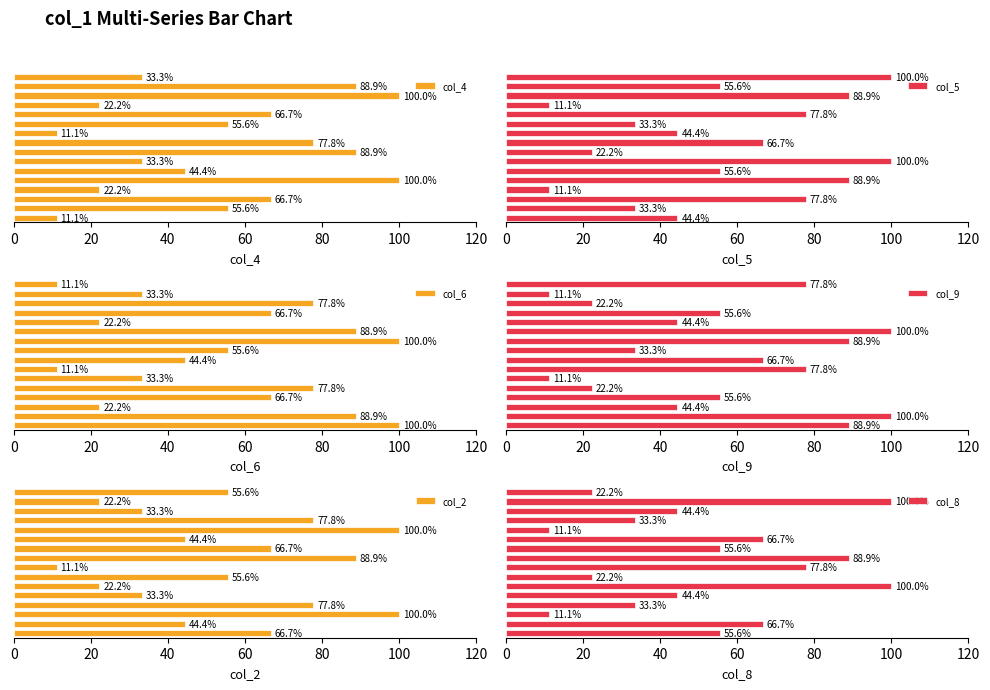

Rank the series by their maximum value, from lowest to highest.

col_4, col_5, col_6, col_9, col_2, col_8